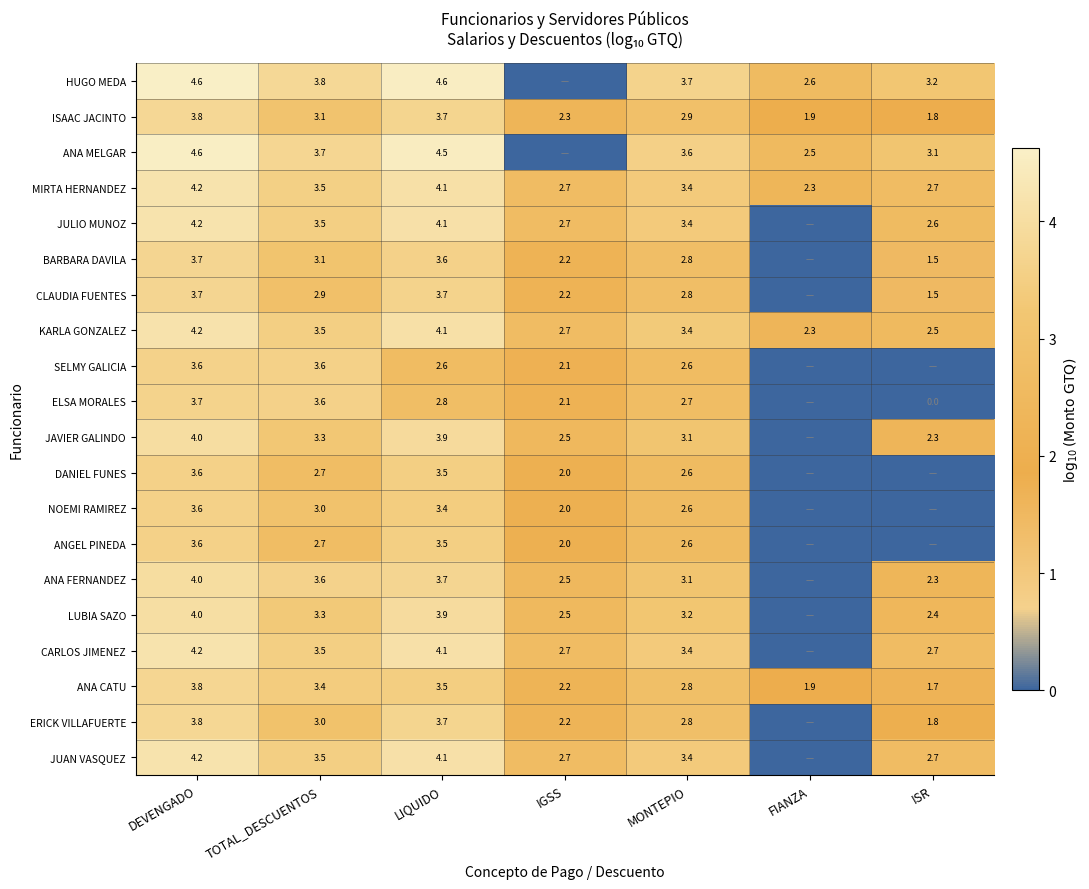

What is the average value of the ANA CATU series?

2.8